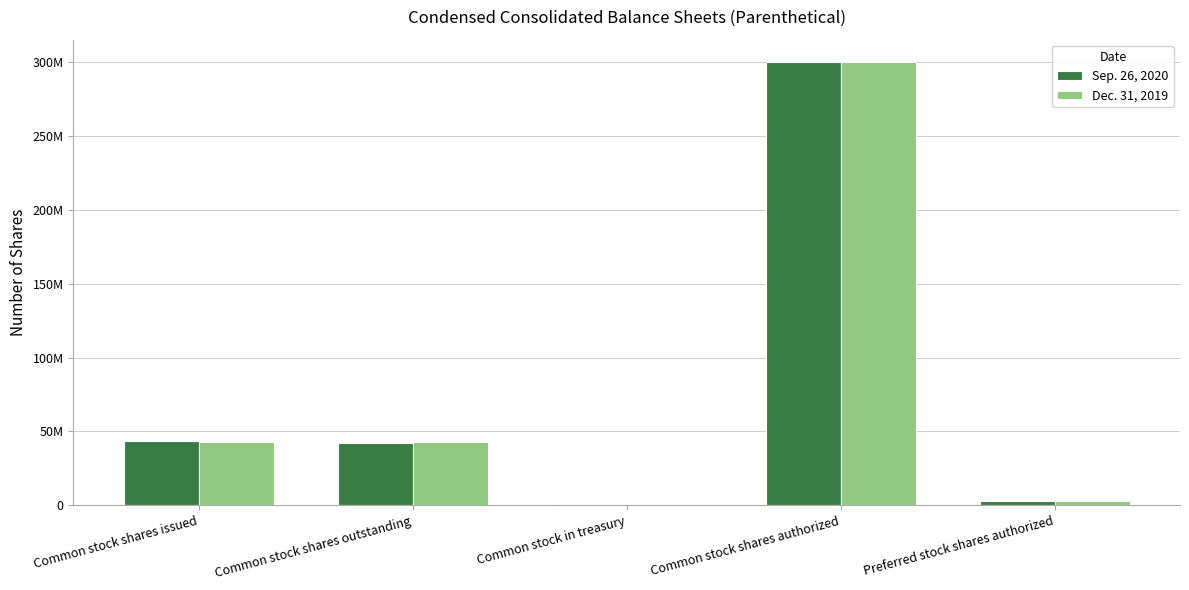

Are the bars grouped side by side (vs. stacked)?

Yes